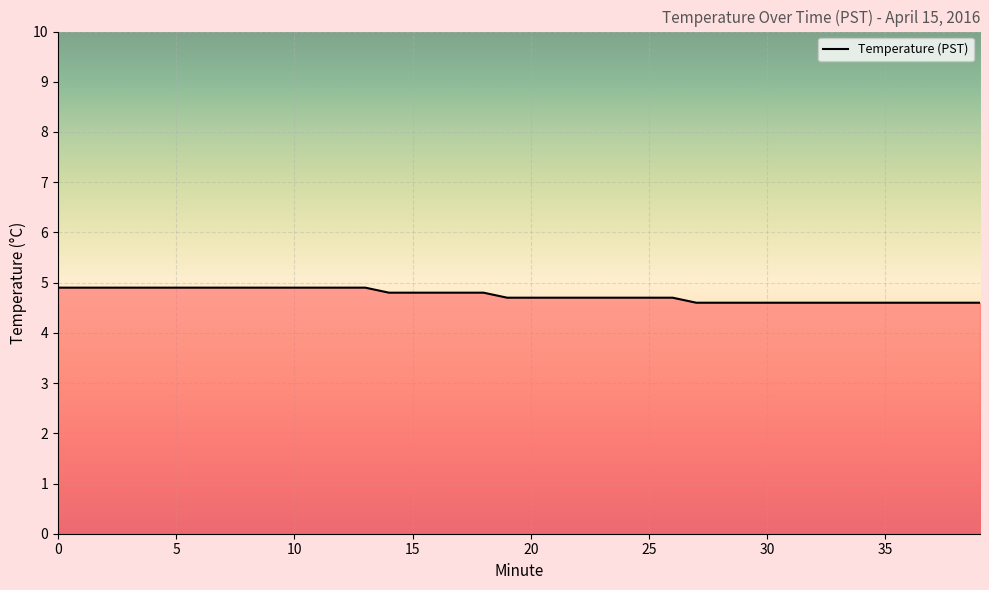

What is the maximum value shown in the chart?

4.9